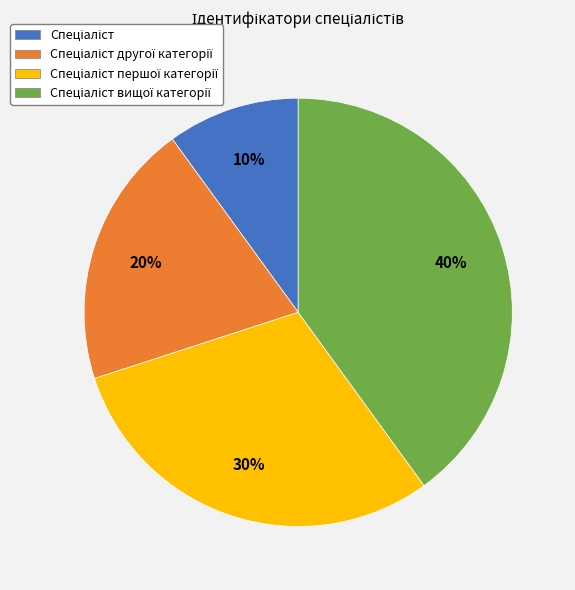

Does any single category account for the majority?

No